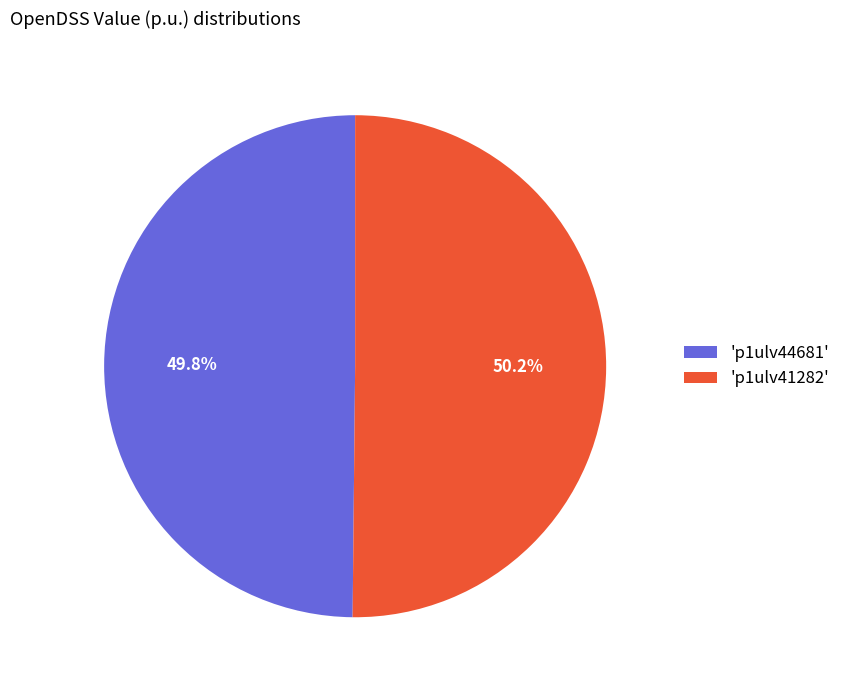

Do 'p1ulv44681' and 'p1ulv41282' together represent more than half of the pie?

Yes